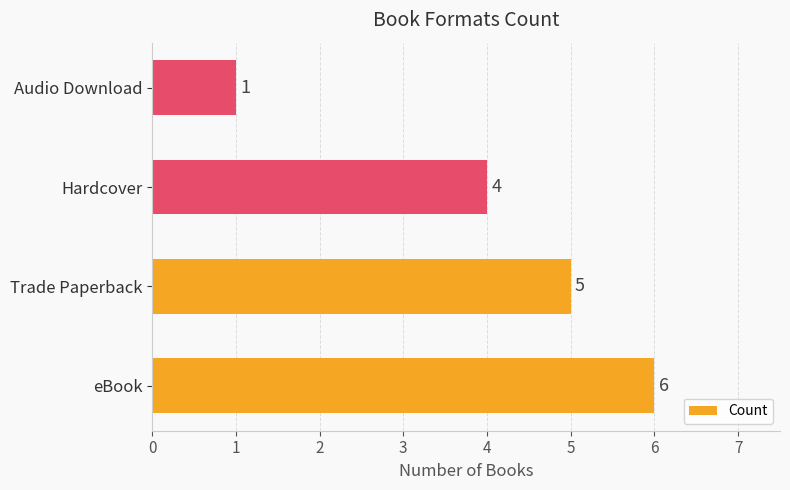

Is it true that the value at Trade Paperback is 9?

False